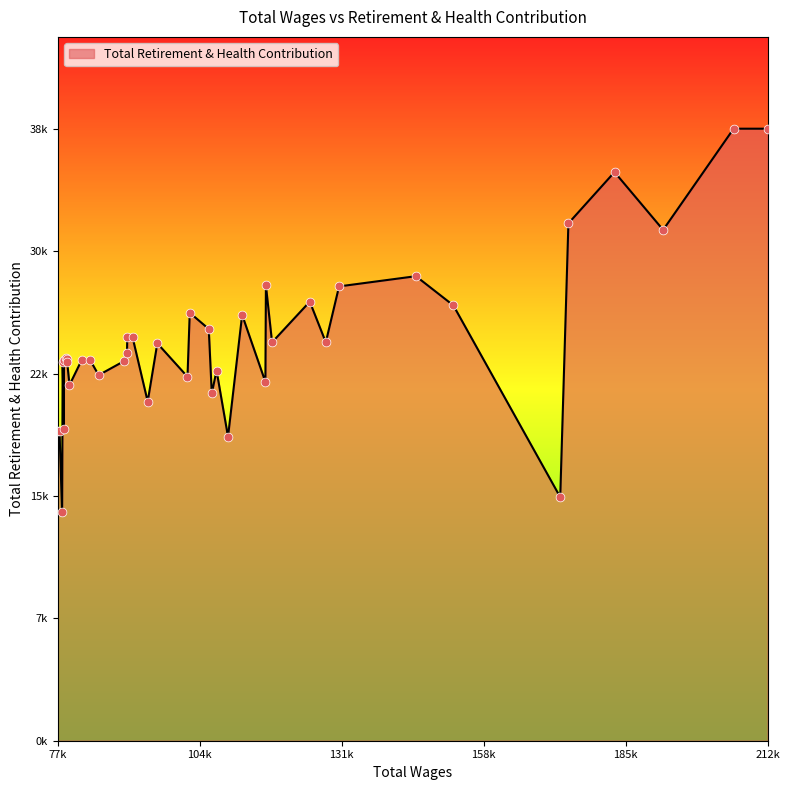

Which has a higher value, 106852 or 90781?

90781